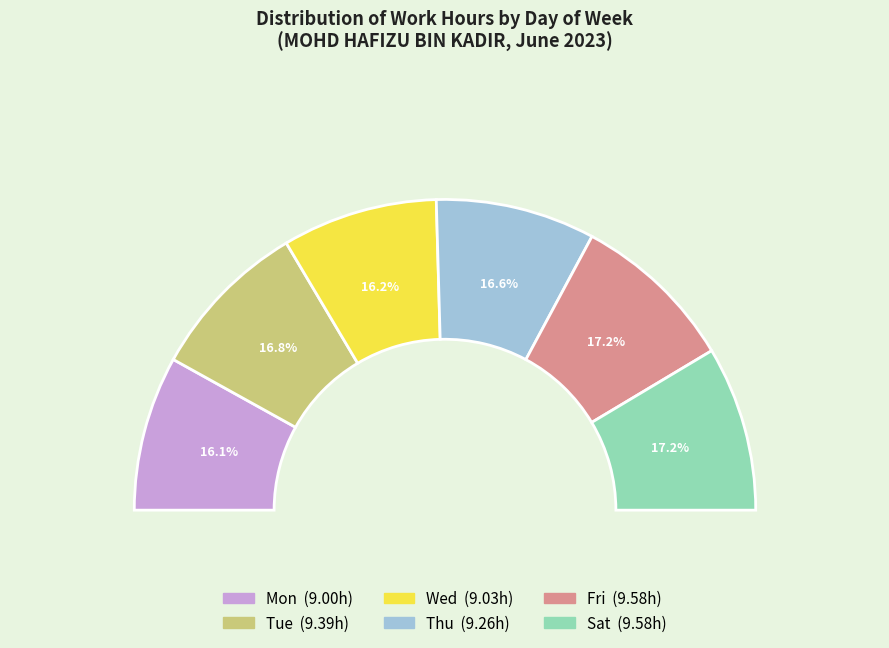

What percentage is the Wed slice, to the nearest percent?

16%